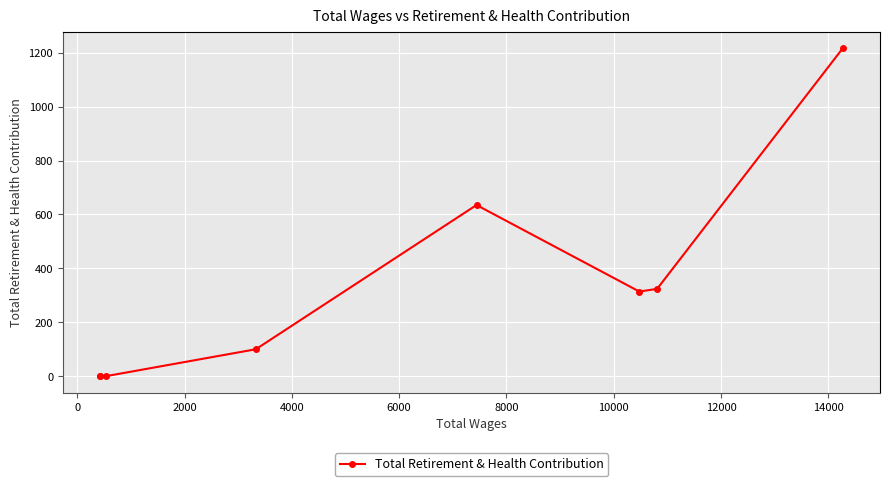

What is the sum of all values?

2590